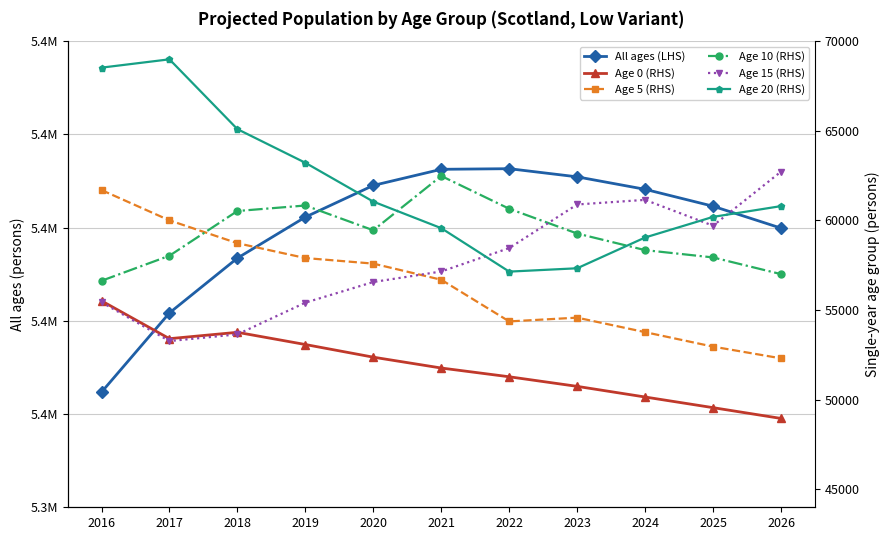

What is the value of the Age 20 (RHS) point at the 2nd from the left?

68988